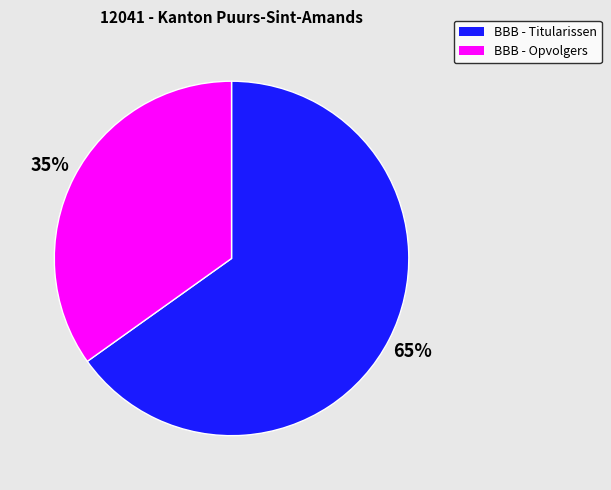

Count the number of slices in the pie.

2